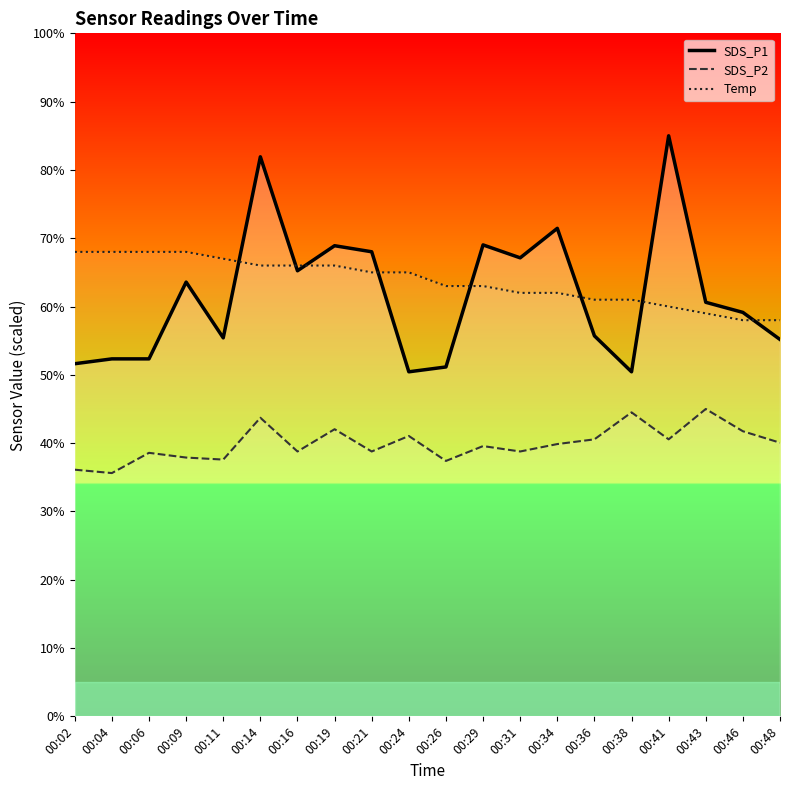

The Temp series shows 27.4 at 00:09. True or false?

False